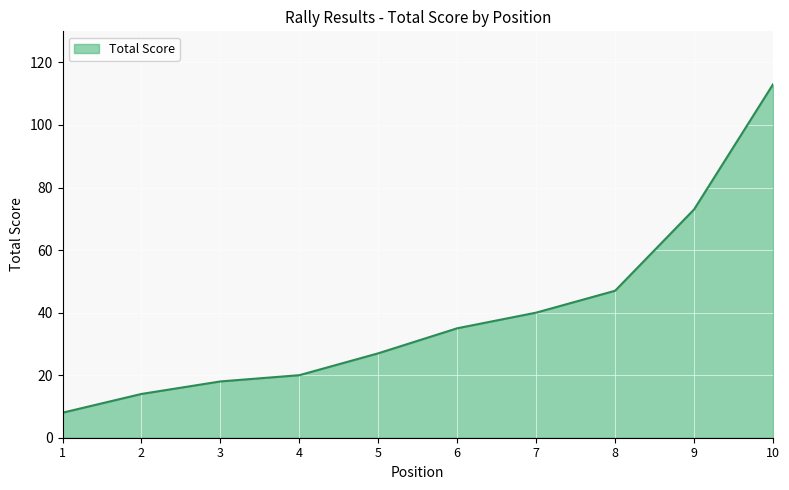

At which category does the chart reach its peak across all series?

10